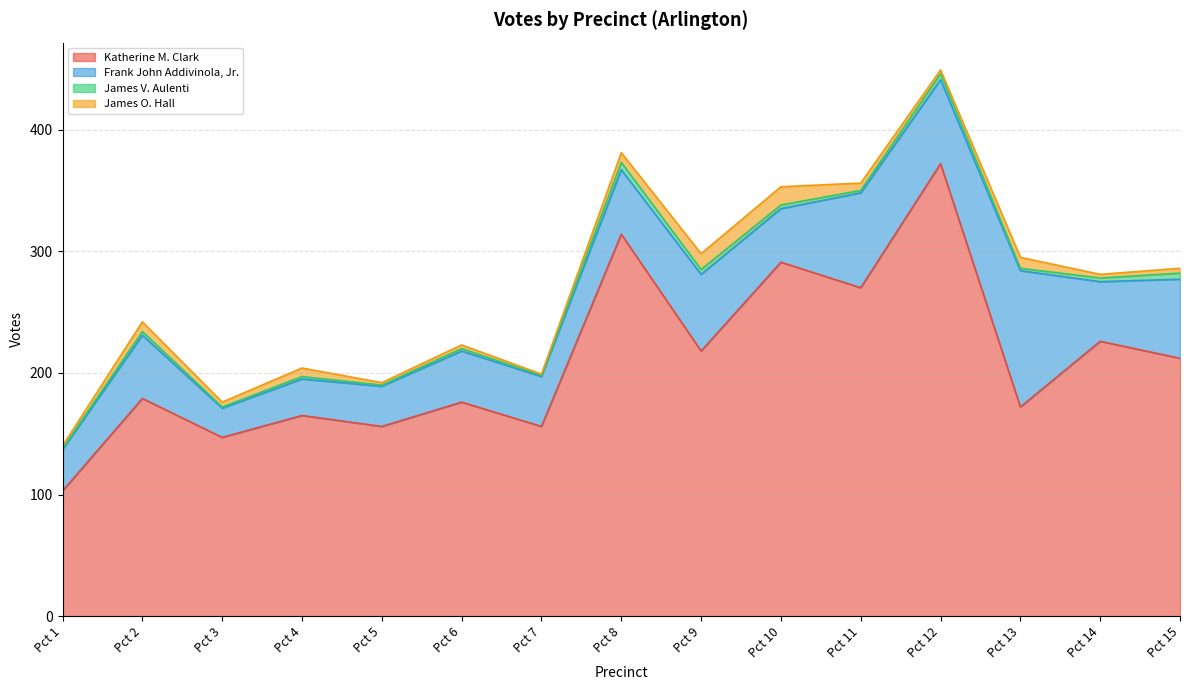

Is it true that James V. Aulenti equals 1 at Pct 5?

True